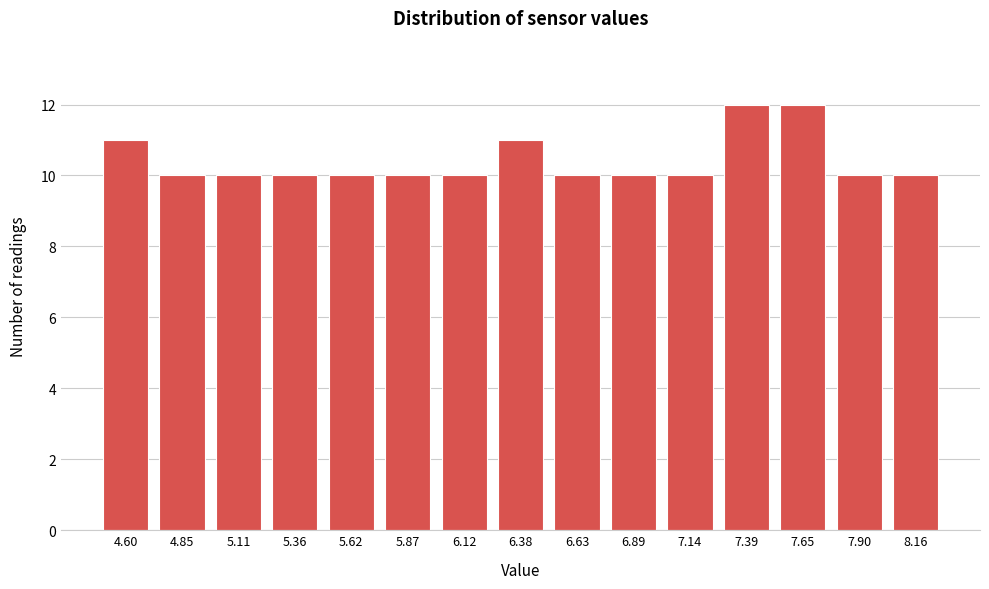

Reading left to right, list all the values displayed in this chart.

11	10	10	10	10	10	10	11	10	10	10	12	12	10	10